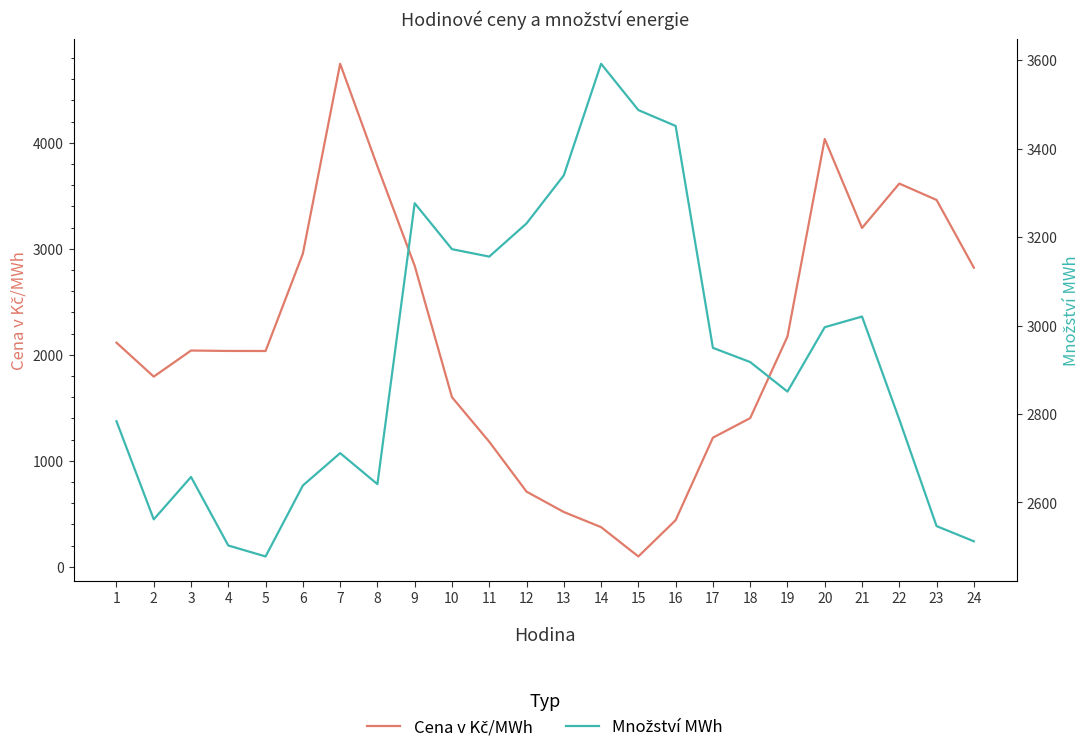

Reading left to right, list all the values displayed in this chart.

Cena v Kč/MWh: 1=2114.4	2=1793.8	3=2040.1	4=2036.0	5=2035.5	6=2954.0	7=4745.9	8=3778.2	9=2839.5	10=1599.6	11=1179.4	12=708.8	13=516.5	14=373.7	15=97.1	16=439.4	17=1217.8	18=1402.3	19=2171.8	20=4036.0	21=3196.4	22=3615.3	23=3460.7	24=2821.9
Množství MWh: 1=2783.6	2=2561.7	3=2657.6	4=2502.6	5=2477.9	6=2638.3	7=2711.5	8=2641.4	9=3276.5	10=3172.6	11=3155.8	12=3230.8	13=3339.5	14=3591.8	15=3487.1	16=3451.2	17=2949.5	18=2917.4	19=2850.6	20=2996.2	21=3020.3	22=2787.6	23=2546.5	24=2512.2